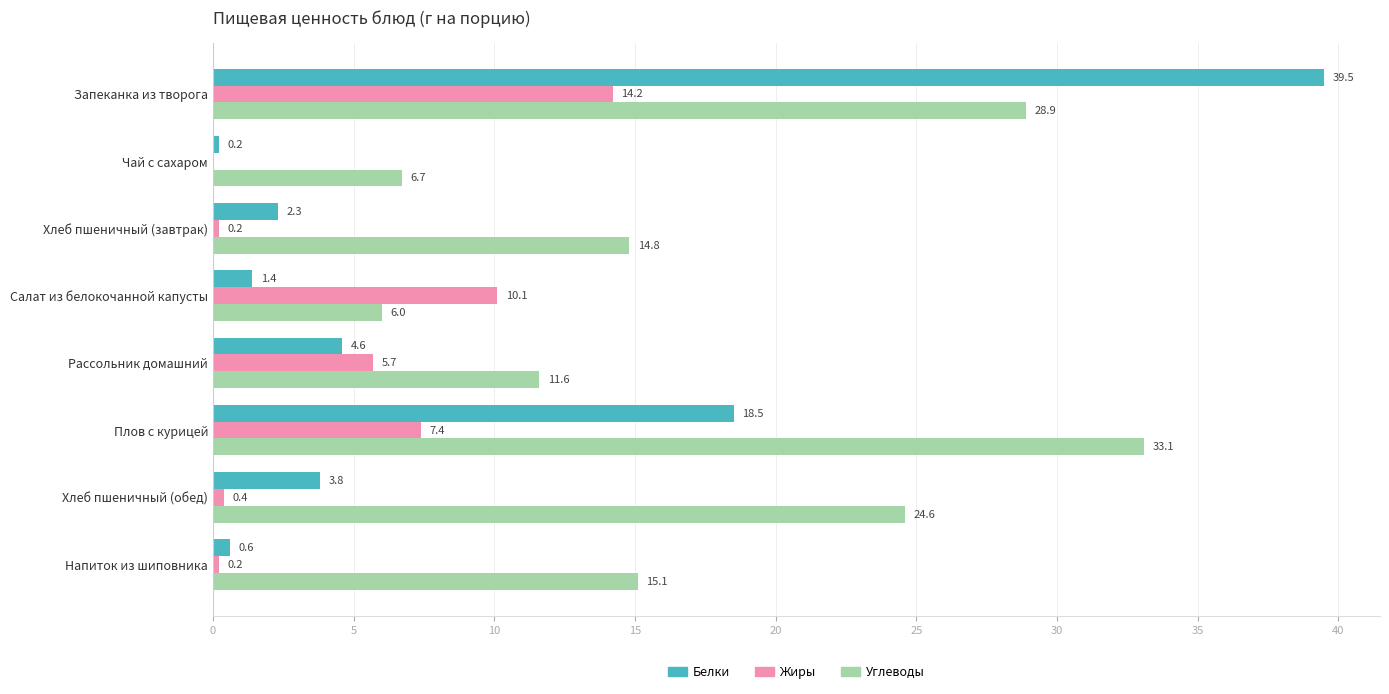

What is the total value across all series at Хлеб пшеничный (обед)?

28.8